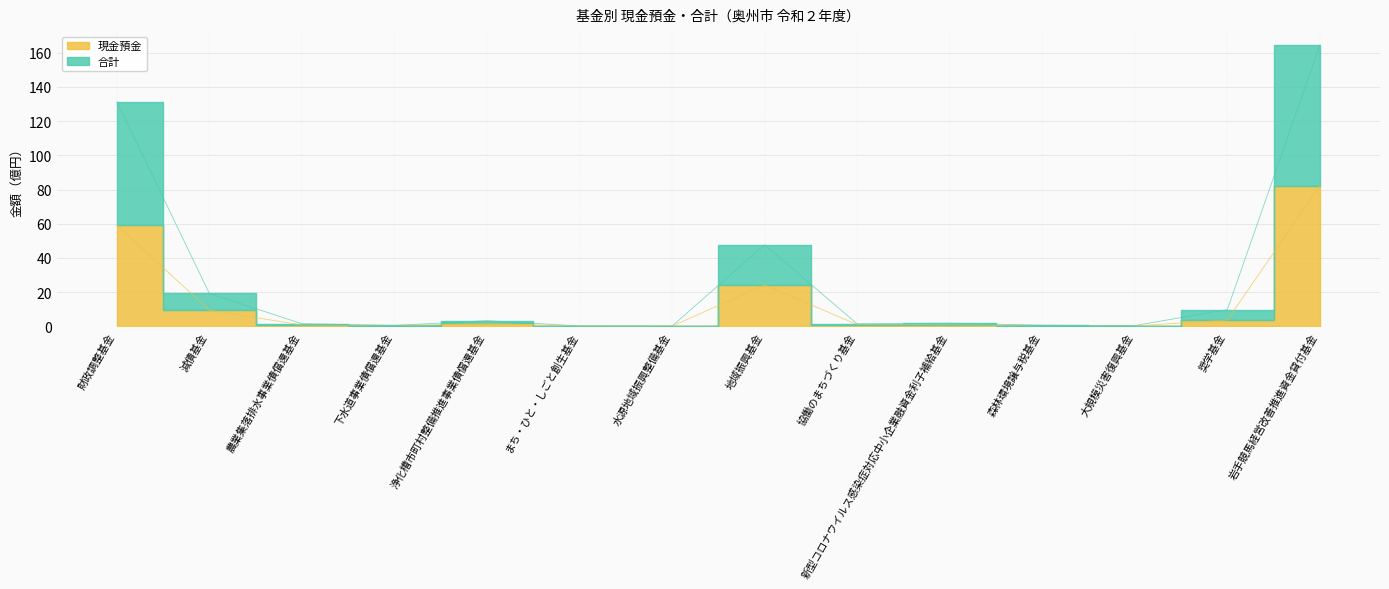

How many data points in 合計 are above 1?

9